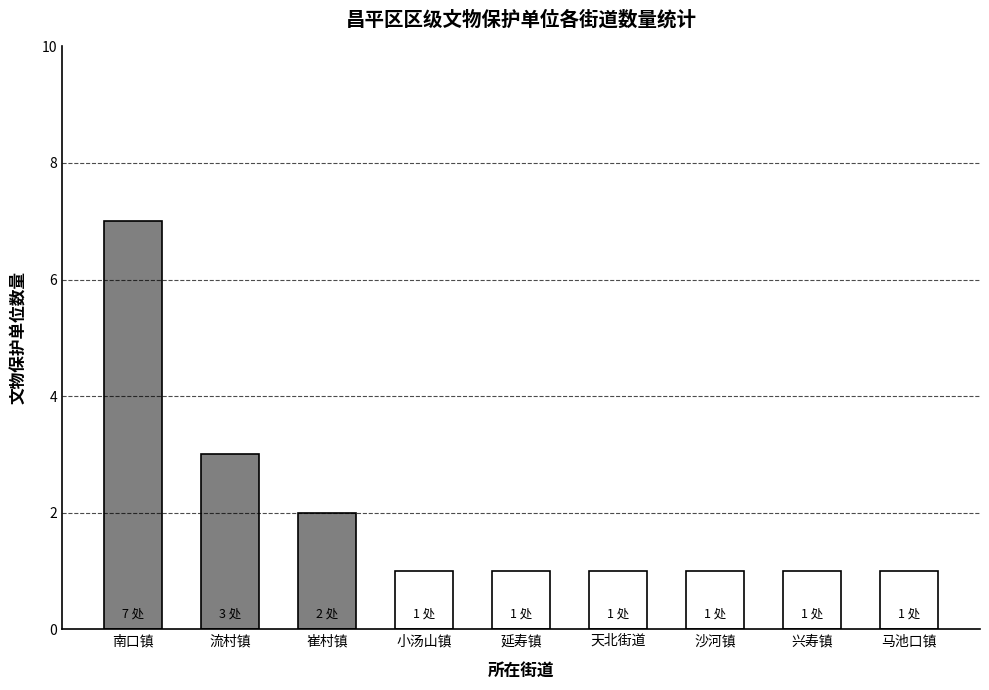

Reading right to left, list all the values displayed in this chart.

1	1	1	1	1	1	2	3	7